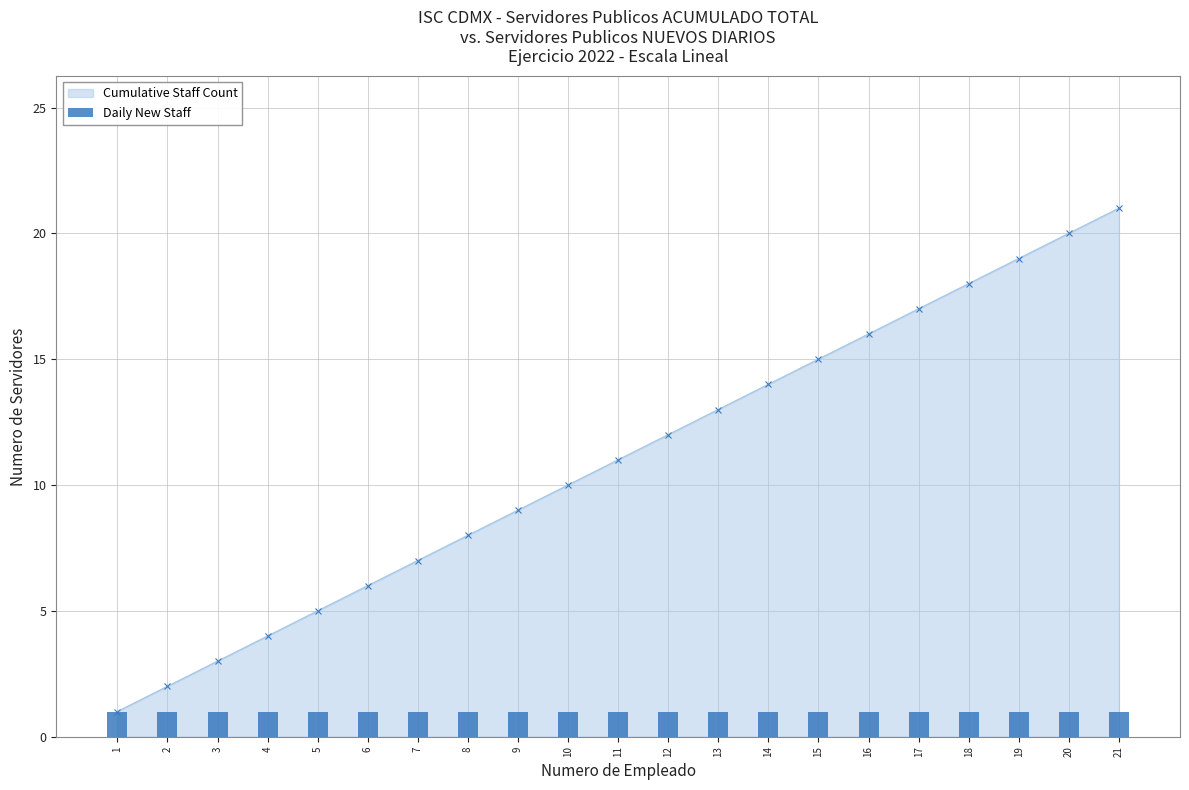

True or false: the data shows 18 at 18.

True